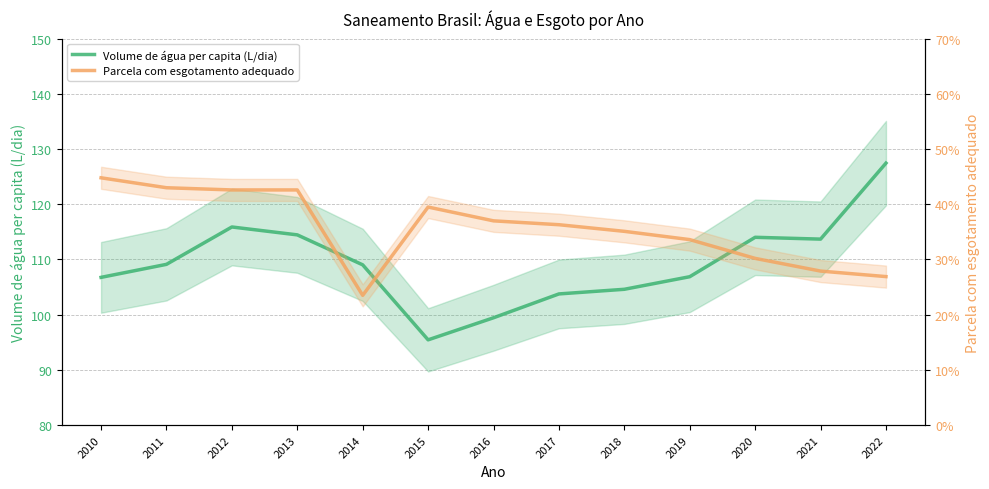

Between 2013 and 2022, which is larger?

2022